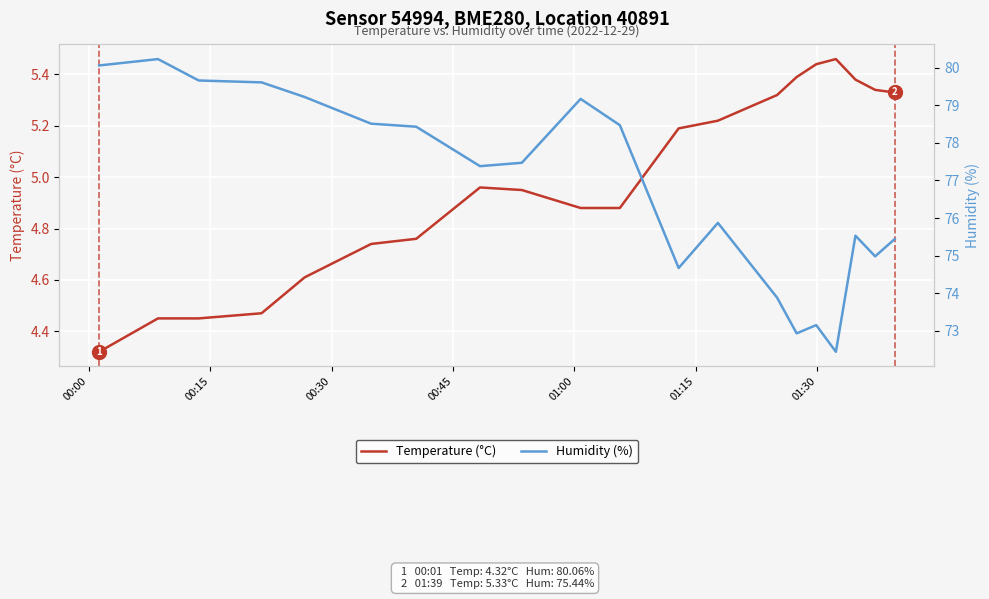

What is the difference between the second highest and minimum values in the Temperature (°C) series?

1.1